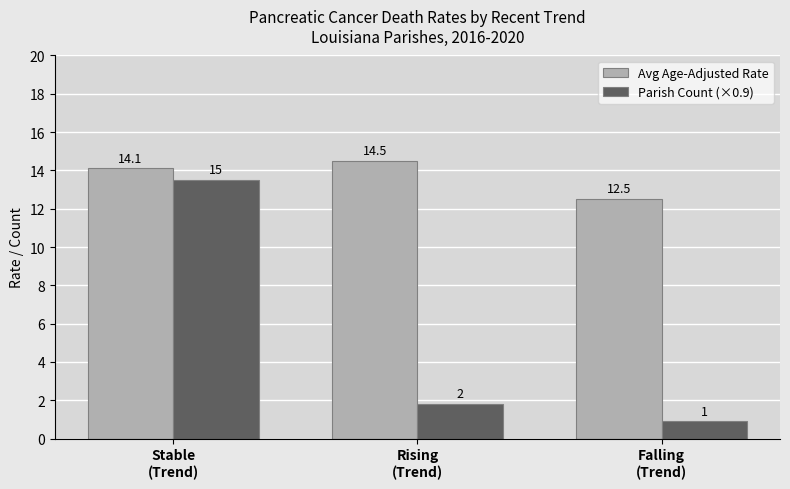

List the series in order of their overall mean, highest first.

Avg Age-Adjusted Rate, Parish Count (×0.9)